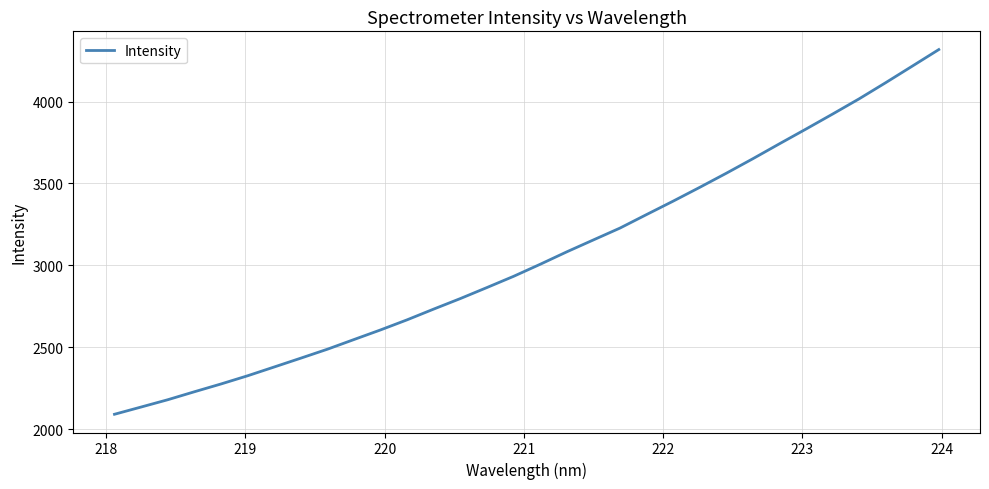

What is the difference between the maximum and minimum values?

2225.6